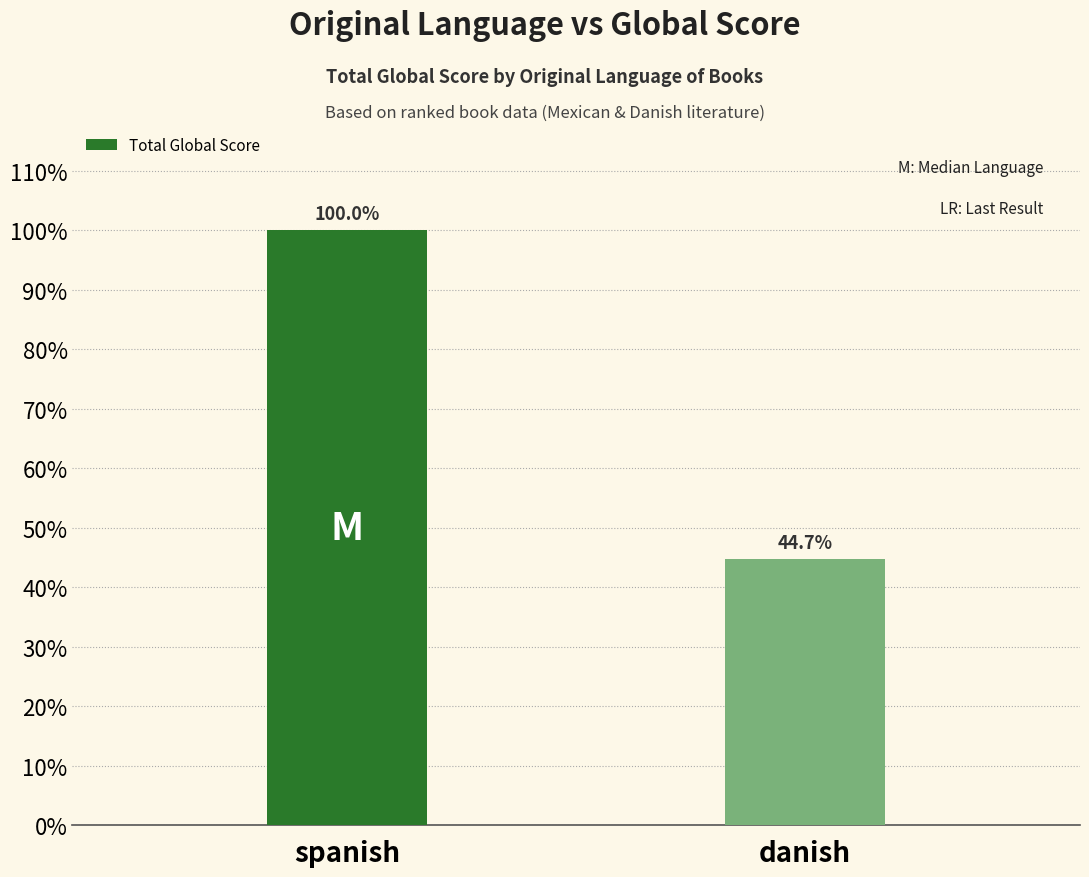

What is the ratio of the value at spanish to the value at danish?

2.2